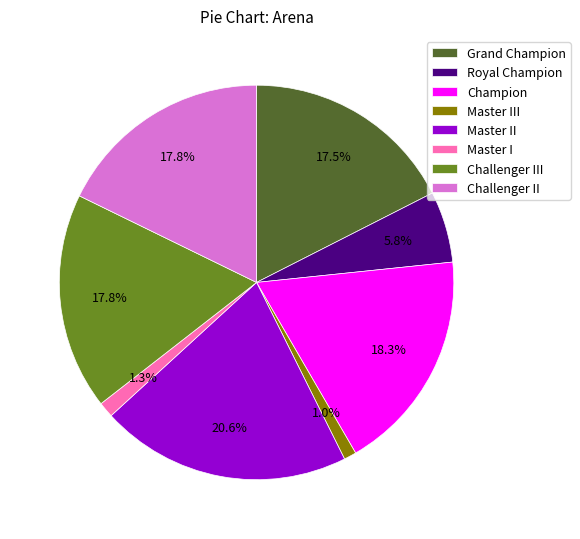

To the nearest percent, what is the average slice percentage?

12%